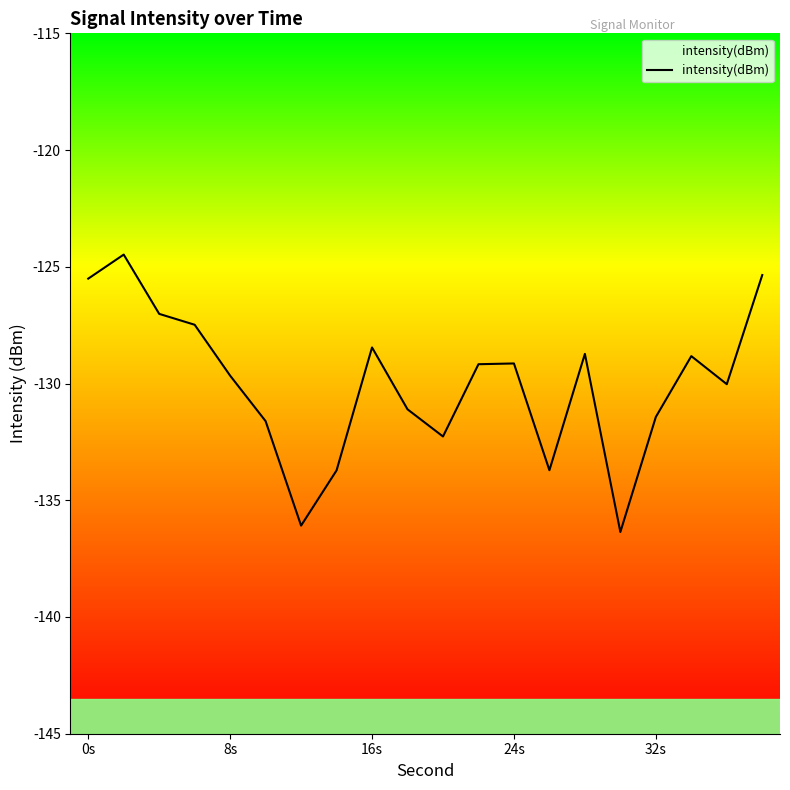

Which has a higher value, 32s or 8s?

8s